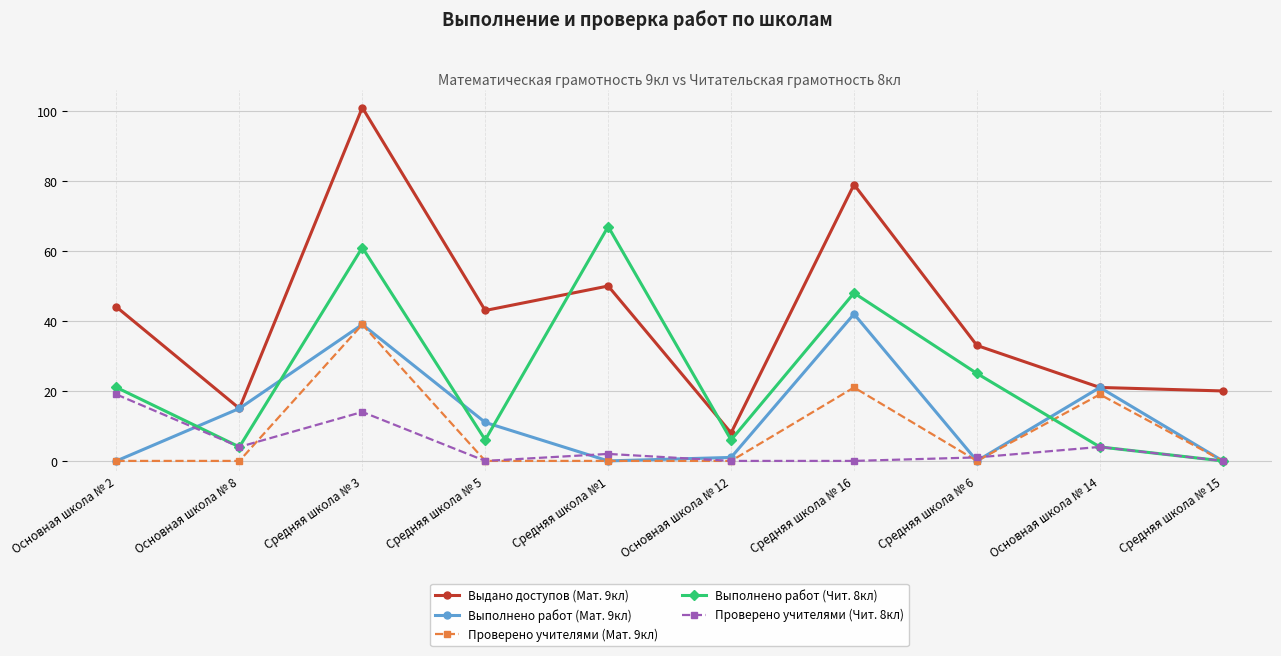

Where is the first local minimum for Выполнено работ (Чит. 8кл)?

Основная школа № 8